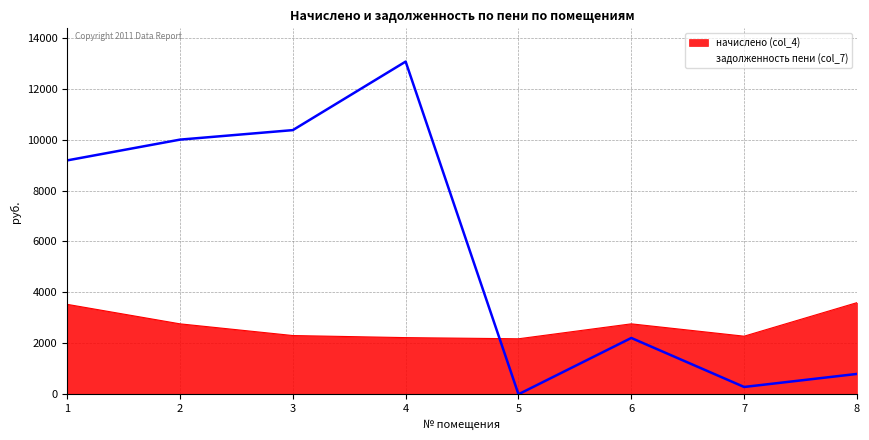

Read the value at 1.

9183.8